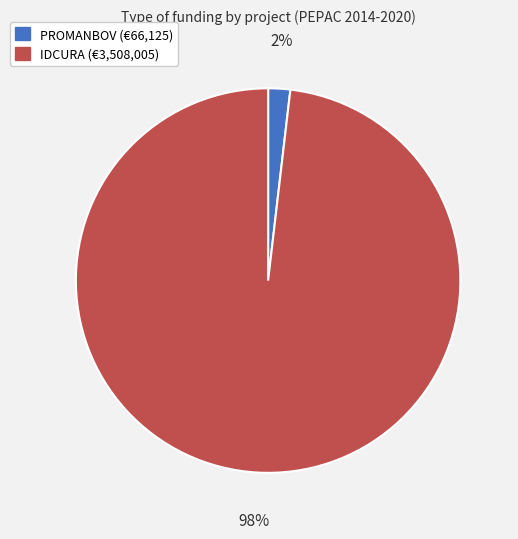

To the nearest percent, what is the average slice percentage?

50%